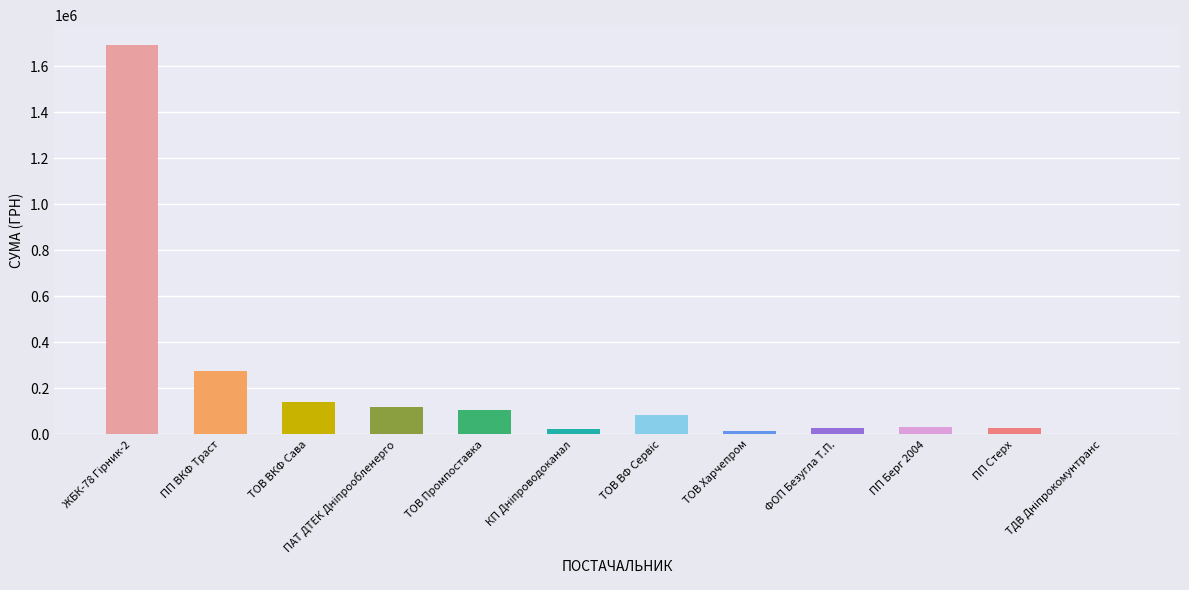

Which has a higher value, ПП ВКФ Траст or ТОВ ВКФ Сава?

ПП ВКФ Траст